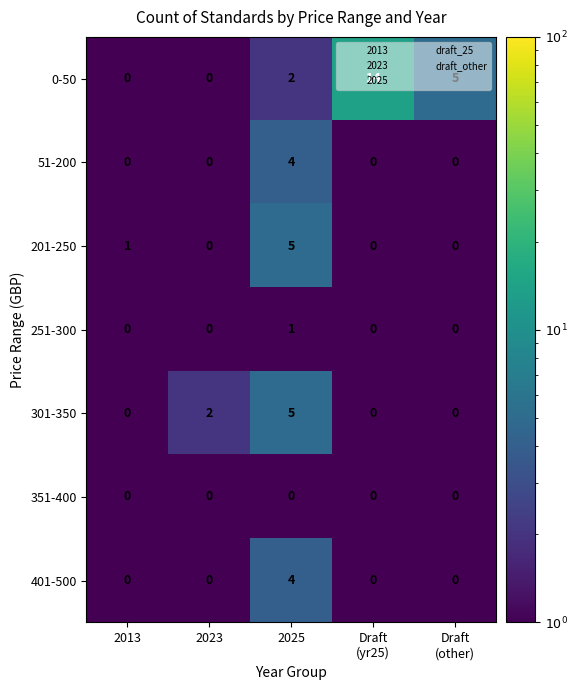

At which category is the sum across all series the highest?

2025